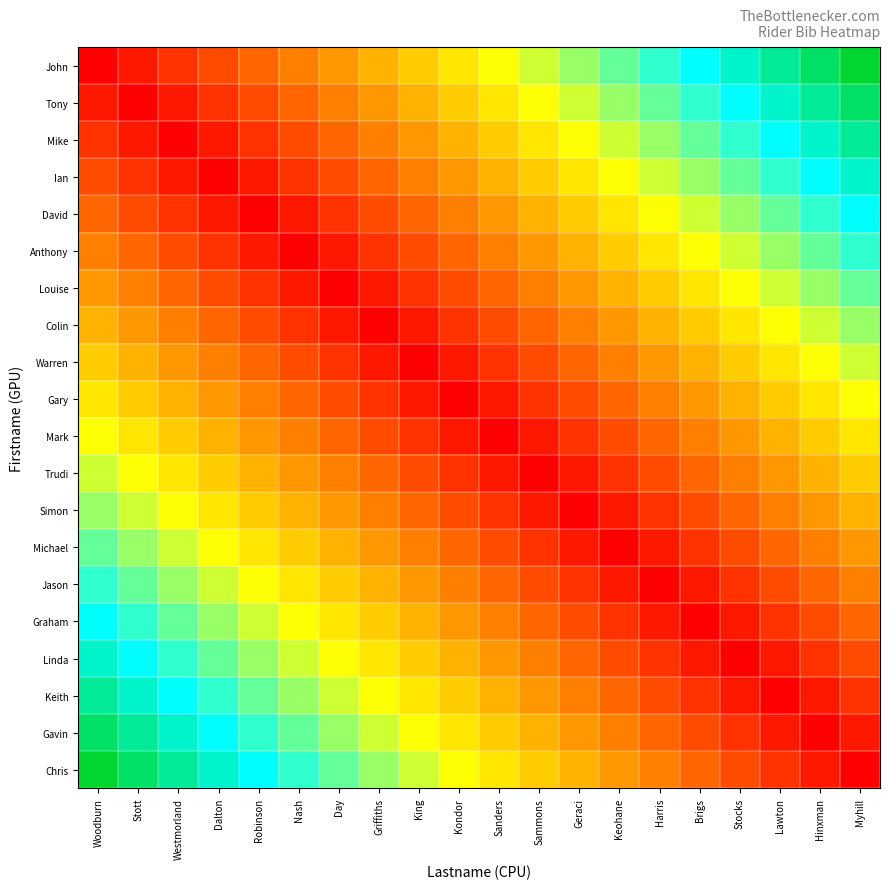

Reading left to right, list all the values displayed in this chart.

John: Woodburn=0.0	Stott=0.1	Westmorland=0.1	Dalton=0.1	Robinson=0.2	Nash=0.2	Day=0.3	Griffiths=0.3	King=0.4	Kondor=0.5	Sanders=0.5	Sammons=0.6	Geraci=0.6	Keohane=0.7	Harris=0.7	Brigs=0.8	Stocks=0.8	Lawton=0.8	Hinxman=0.9	Myhill=0.9
Tony: Woodburn=0.1	Stott=0.0	Westmorland=0.1	Dalton=0.1	Robinson=0.1	Nash=0.2	Day=0.2	Griffiths=0.3	King=0.3	Kondor=0.4	Sanders=0.5	Sammons=0.5	Geraci=0.6	Keohane=0.6	Harris=0.7	Brigs=0.7	Stocks=0.8	Lawton=0.8	Hinxman=0.8	Myhill=0.9
Mike: Woodburn=0.1	Stott=0.1	Westmorland=0.0	Dalton=0.1	Robinson=0.1	Nash=0.1	Day=0.2	Griffiths=0.2	King=0.3	Kondor=0.3	Sanders=0.4	Sammons=0.5	Geraci=0.5	Keohane=0.6	Harris=0.6	Brigs=0.7	Stocks=0.7	Lawton=0.8	Hinxman=0.8	Myhill=0.8
Ian: Woodburn=0.1	Stott=0.1	Westmorland=0.1	Dalton=0.0	Robinson=0.1	Nash=0.1	Day=0.1	Griffiths=0.2	King=0.2	Kondor=0.3	Sanders=0.3	Sammons=0.4	Geraci=0.5	Keohane=0.5	Harris=0.6	Brigs=0.6	Stocks=0.7	Lawton=0.7	Hinxman=0.8	Myhill=0.8
David: Woodburn=0.2	Stott=0.1	Westmorland=0.1	Dalton=0.1	Robinson=0.0	Nash=0.1	Day=0.1	Griffiths=0.1	King=0.2	Kondor=0.2	Sanders=0.3	Sammons=0.3	Geraci=0.4	Keohane=0.5	Harris=0.5	Brigs=0.6	Stocks=0.6	Lawton=0.7	Hinxman=0.7	Myhill=0.8
Anthony: Woodburn=0.2	Stott=0.2	Westmorland=0.1	Dalton=0.1	Robinson=0.1	Nash=0.0	Day=0.1	Griffiths=0.1	King=0.1	Kondor=0.2	Sanders=0.2	Sammons=0.3	Geraci=0.3	Keohane=0.4	Harris=0.5	Brigs=0.5	Stocks=0.6	Lawton=0.6	Hinxman=0.7	Myhill=0.7
Louise: Woodburn=0.3	Stott=0.2	Westmorland=0.2	Dalton=0.1	Robinson=0.1	Nash=0.1	Day=0.0	Griffiths=0.1	King=0.1	Kondor=0.1	Sanders=0.2	Sammons=0.2	Geraci=0.3	Keohane=0.3	Harris=0.4	Brigs=0.5	Stocks=0.5	Lawton=0.6	Hinxman=0.6	Myhill=0.7
Colin: Woodburn=0.3	Stott=0.3	Westmorland=0.2	Dalton=0.2	Robinson=0.1	Nash=0.1	Day=0.1	Griffiths=0.0	King=0.1	Kondor=0.1	Sanders=0.1	Sammons=0.2	Geraci=0.2	Keohane=0.3	Harris=0.3	Brigs=0.4	Stocks=0.5	Lawton=0.5	Hinxman=0.6	Myhill=0.6
Warren: Woodburn=0.4	Stott=0.3	Westmorland=0.3	Dalton=0.2	Robinson=0.2	Nash=0.1	Day=0.1	Griffiths=0.1	King=0.0	Kondor=0.1	Sanders=0.1	Sammons=0.1	Geraci=0.2	Keohane=0.2	Harris=0.3	Brigs=0.3	Stocks=0.4	Lawton=0.5	Hinxman=0.5	Myhill=0.6
Gary: Woodburn=0.5	Stott=0.4	Westmorland=0.3	Dalton=0.3	Robinson=0.2	Nash=0.2	Day=0.1	Griffiths=0.1	King=0.1	Kondor=0.0	Sanders=0.1	Sammons=0.1	Geraci=0.1	Keohane=0.2	Harris=0.2	Brigs=0.3	Stocks=0.3	Lawton=0.4	Hinxman=0.5	Myhill=0.5
Mark: Woodburn=0.5	Stott=0.5	Westmorland=0.4	Dalton=0.3	Robinson=0.3	Nash=0.2	Day=0.2	Griffiths=0.1	King=0.1	Kondor=0.1	Sanders=0.0	Sammons=0.1	Geraci=0.1	Keohane=0.1	Harris=0.2	Brigs=0.2	Stocks=0.3	Lawton=0.3	Hinxman=0.4	Myhill=0.5
Trudi: Woodburn=0.6	Stott=0.5	Westmorland=0.5	Dalton=0.4	Robinson=0.3	Nash=0.3	Day=0.2	Griffiths=0.2	King=0.1	Kondor=0.1	Sanders=0.1	Sammons=0.0	Geraci=0.1	Keohane=0.1	Harris=0.1	Brigs=0.2	Stocks=0.2	Lawton=0.3	Hinxman=0.3	Myhill=0.4
Simon: Woodburn=0.6	Stott=0.6	Westmorland=0.5	Dalton=0.5	Robinson=0.4	Nash=0.3	Day=0.3	Griffiths=0.2	King=0.2	Kondor=0.1	Sanders=0.1	Sammons=0.1	Geraci=0.0	Keohane=0.1	Harris=0.1	Brigs=0.1	Stocks=0.2	Lawton=0.2	Hinxman=0.3	Myhill=0.3
Michael: Woodburn=0.7	Stott=0.6	Westmorland=0.6	Dalton=0.5	Robinson=0.5	Nash=0.4	Day=0.3	Griffiths=0.3	King=0.2	Kondor=0.2	Sanders=0.1	Sammons=0.1	Geraci=0.1	Keohane=0.0	Harris=0.1	Brigs=0.1	Stocks=0.1	Lawton=0.2	Hinxman=0.2	Myhill=0.3
Jason: Woodburn=0.7	Stott=0.7	Westmorland=0.6	Dalton=0.6	Robinson=0.5	Nash=0.5	Day=0.4	Griffiths=0.3	King=0.3	Kondor=0.2	Sanders=0.2	Sammons=0.1	Geraci=0.1	Keohane=0.1	Harris=0.0	Brigs=0.1	Stocks=0.1	Lawton=0.1	Hinxman=0.2	Myhill=0.2
Graham: Woodburn=0.8	Stott=0.7	Westmorland=0.7	Dalton=0.6	Robinson=0.6	Nash=0.5	Day=0.5	Griffiths=0.4	King=0.3	Kondor=0.3	Sanders=0.2	Sammons=0.2	Geraci=0.1	Keohane=0.1	Harris=0.1	Brigs=0.0	Stocks=0.1	Lawton=0.1	Hinxman=0.1	Myhill=0.2
Linda: Woodburn=0.8	Stott=0.8	Westmorland=0.7	Dalton=0.7	Robinson=0.6	Nash=0.6	Day=0.5	Griffiths=0.5	King=0.4	Kondor=0.3	Sanders=0.3	Sammons=0.2	Geraci=0.2	Keohane=0.1	Harris=0.1	Brigs=0.1	Stocks=0.0	Lawton=0.1	Hinxman=0.1	Myhill=0.1
Keith: Woodburn=0.8	Stott=0.8	Westmorland=0.8	Dalton=0.7	Robinson=0.7	Nash=0.6	Day=0.6	Griffiths=0.5	King=0.5	Kondor=0.4	Sanders=0.3	Sammons=0.3	Geraci=0.2	Keohane=0.2	Harris=0.1	Brigs=0.1	Stocks=0.1	Lawton=0.0	Hinxman=0.1	Myhill=0.1
Gavin: Woodburn=0.9	Stott=0.8	Westmorland=0.8	Dalton=0.8	Robinson=0.7	Nash=0.7	Day=0.6	Griffiths=0.6	King=0.5	Kondor=0.5	Sanders=0.4	Sammons=0.3	Geraci=0.3	Keohane=0.2	Harris=0.2	Brigs=0.1	Stocks=0.1	Lawton=0.1	Hinxman=0.0	Myhill=0.1
Chris: Woodburn=0.9	Stott=0.9	Westmorland=0.8	Dalton=0.8	Robinson=0.8	Nash=0.7	Day=0.7	Griffiths=0.6	King=0.6	Kondor=0.5	Sanders=0.5	Sammons=0.4	Geraci=0.3	Keohane=0.3	Harris=0.2	Brigs=0.2	Stocks=0.1	Lawton=0.1	Hinxman=0.1	Myhill=0.0